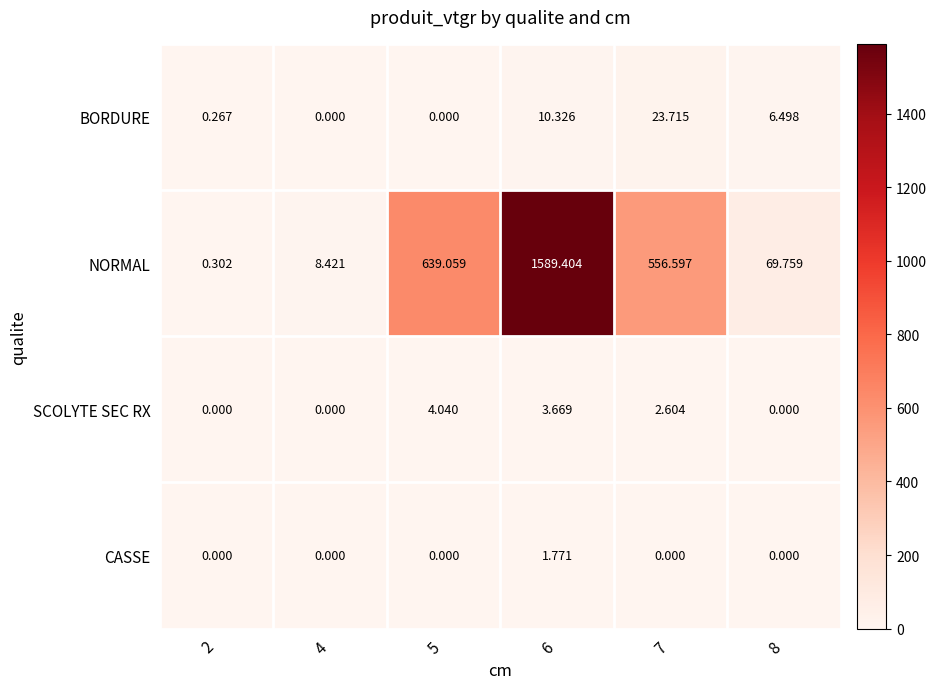

Which series has the largest range (max minus min)?

NORMAL